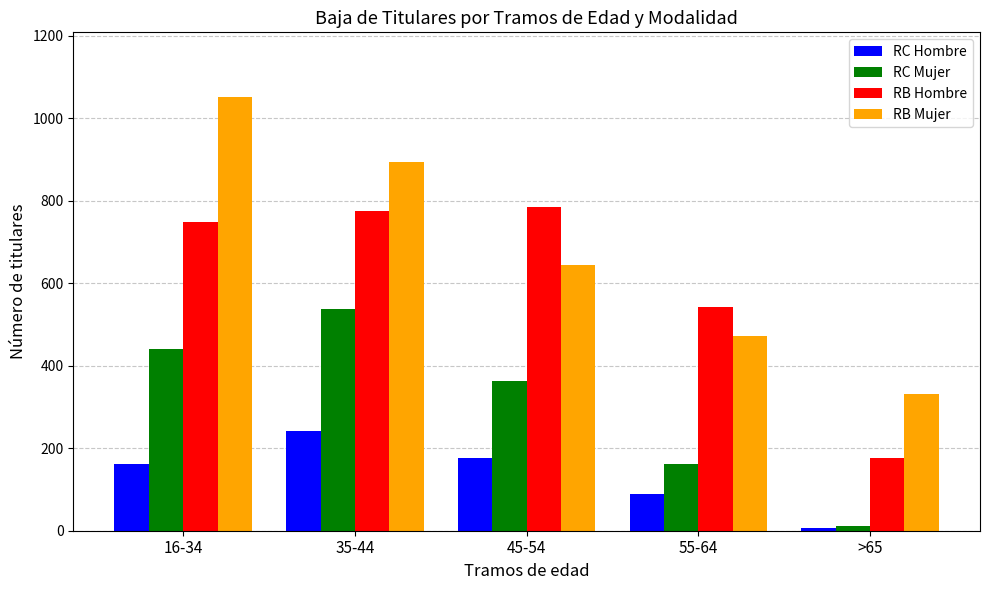

What is the difference between the RB Hombre values at 16-34 and 55-64?

206